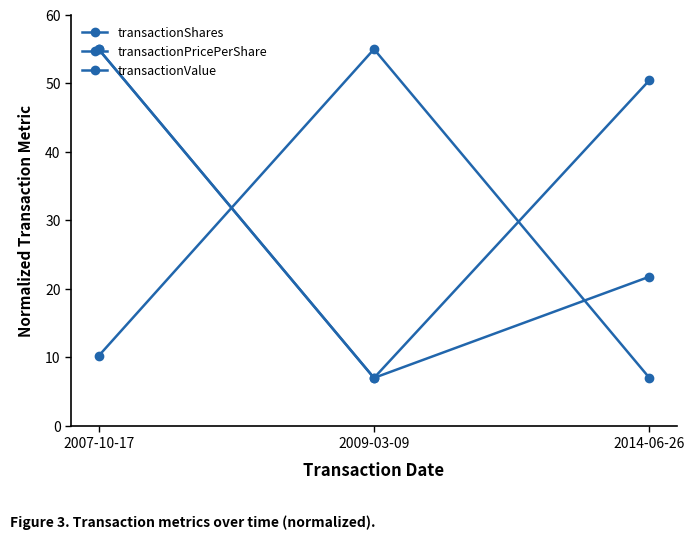

How many values in the transactionPricePerShare series are below 50?

1